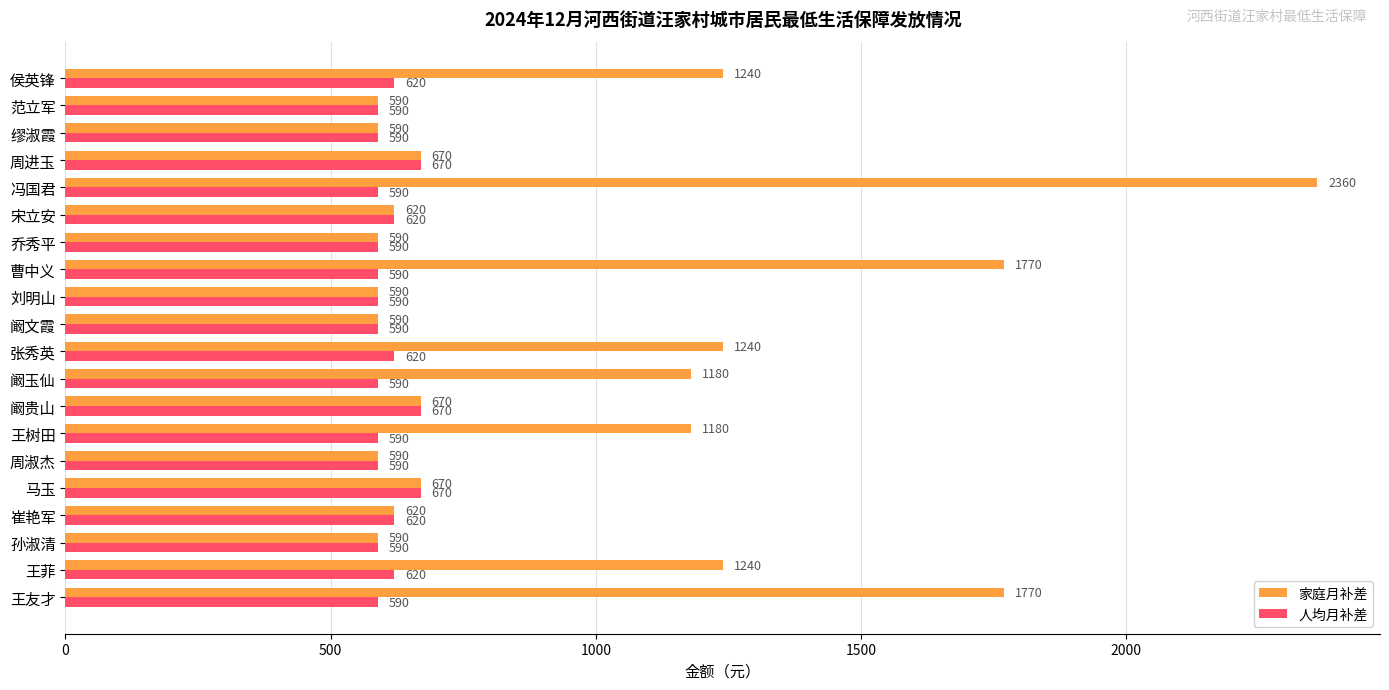

What is the minimum value shown in the chart?

590